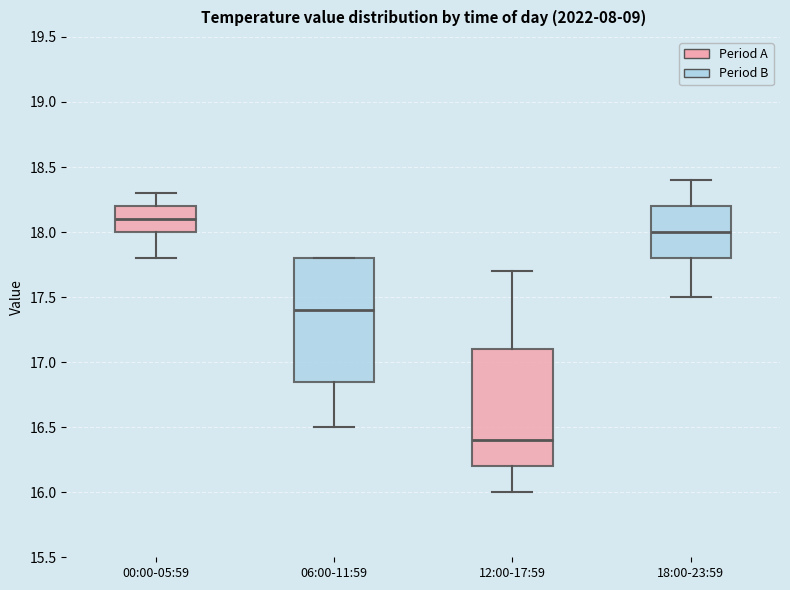

Which box's median line is the highest?

00:00-05:59